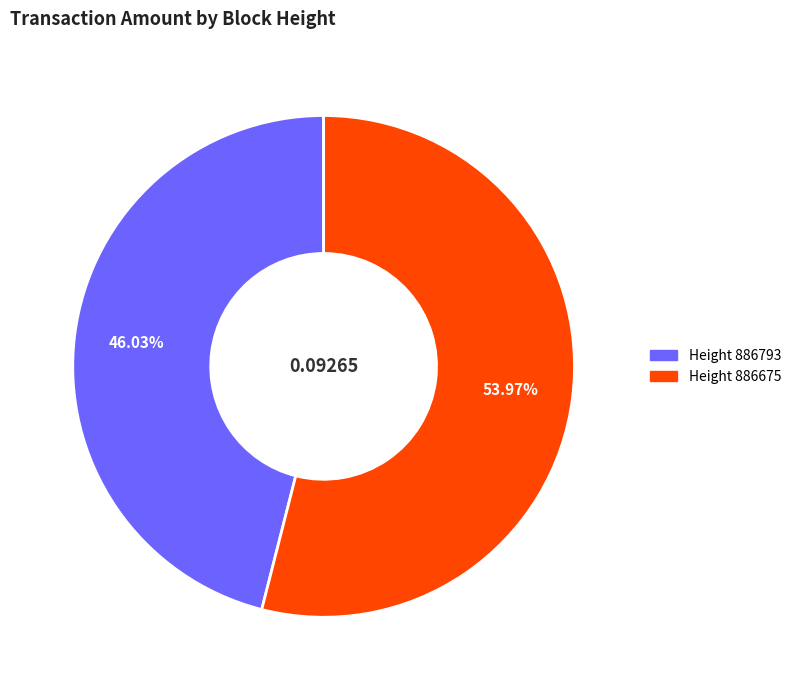

How many slices are in this pie chart?

2